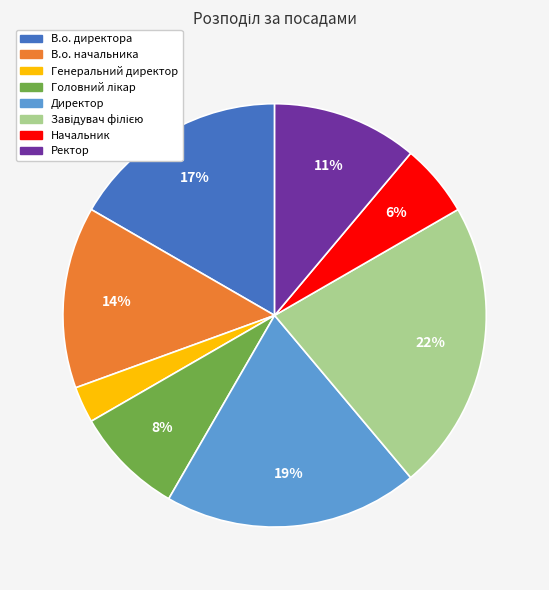

The В.о. директора slice represents 10% of the pie. True or false?

False